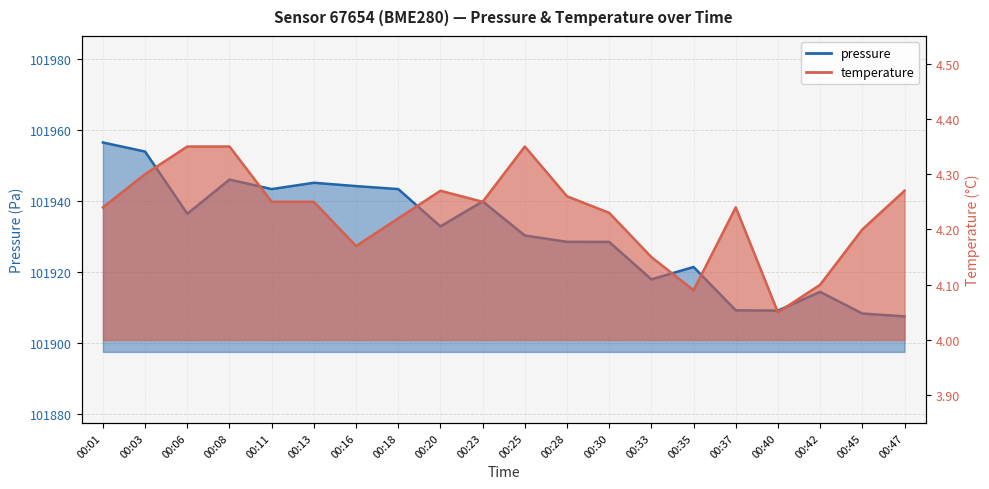

What is the value of the pressure point at the 2nd from the left?

101953.9